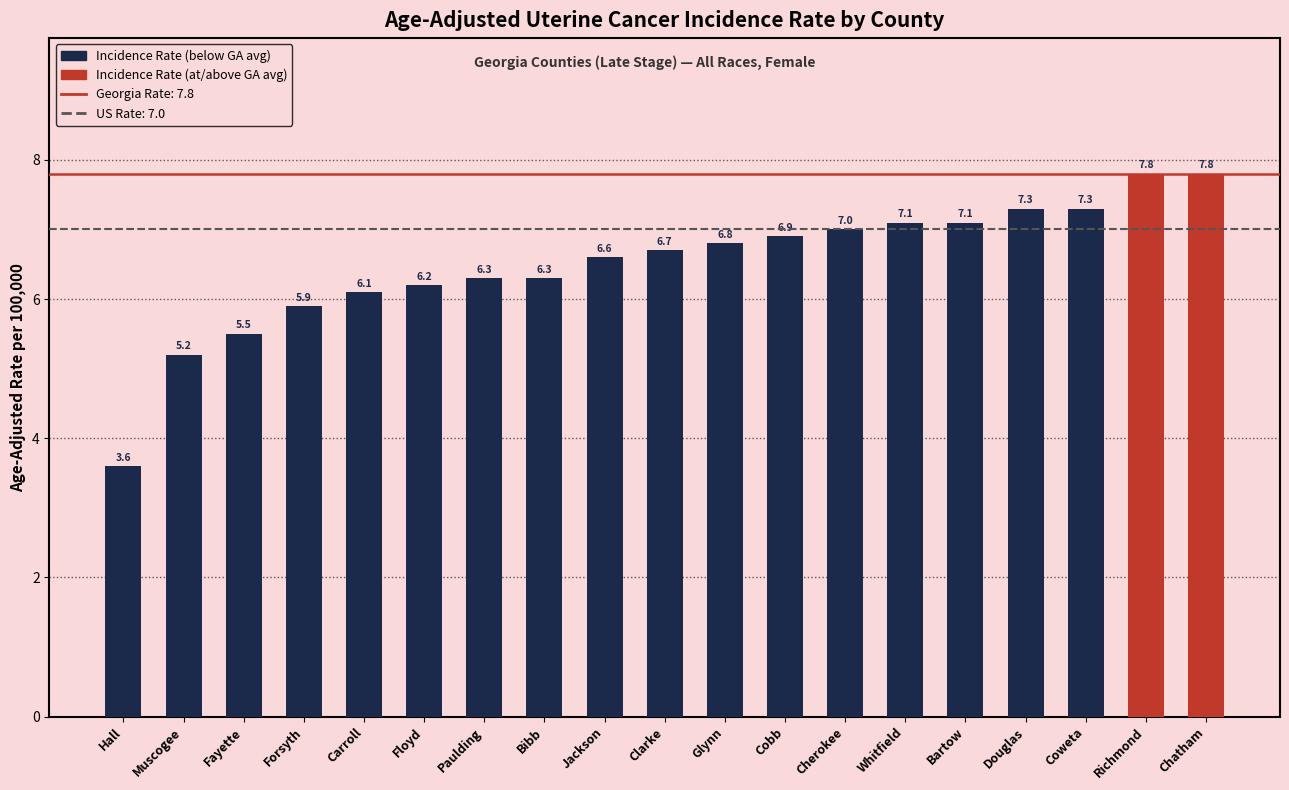

What is the change in value from Jackson to Chatham?

+1.2